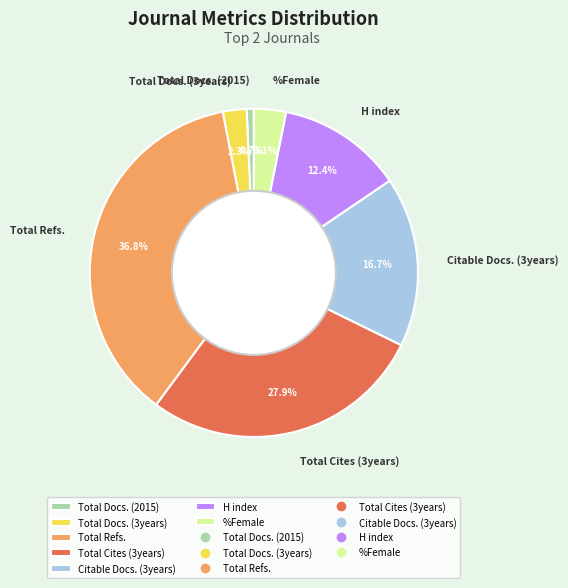

Is it true that H index is 23% of the pie?

False